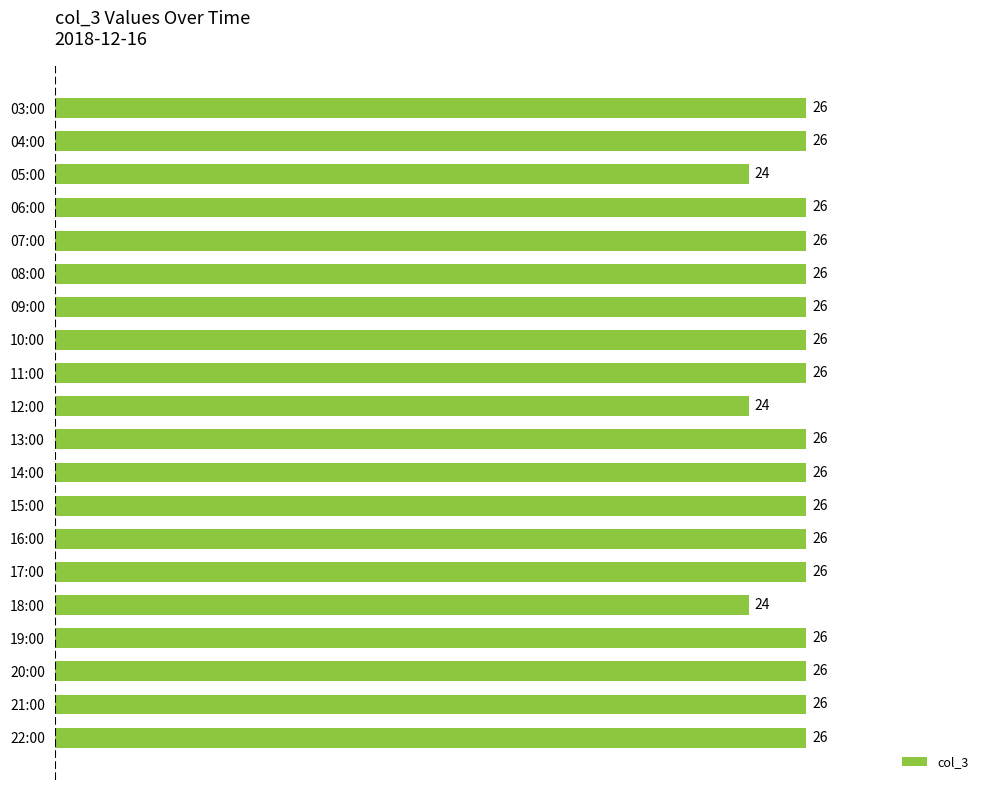

The value at 21:00 is 26. True or false?

True